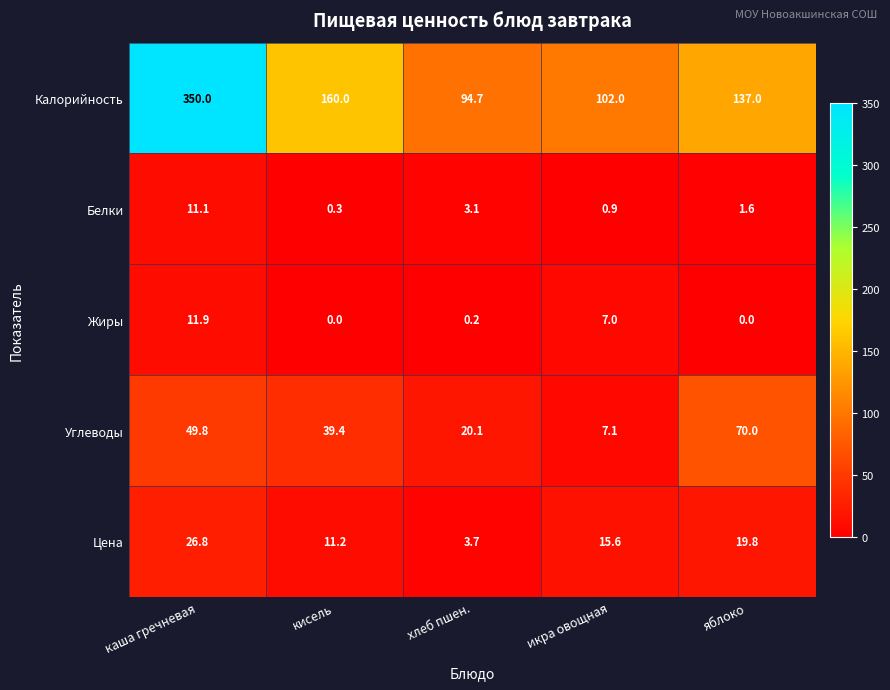

Rank the series at кисель from highest to lowest value.

Калорийность, Углеводы, Цена, Белки, Жиры